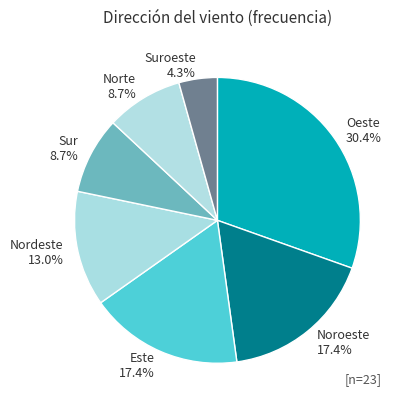

Which has a higher value, Nordeste or Oeste?

Oeste